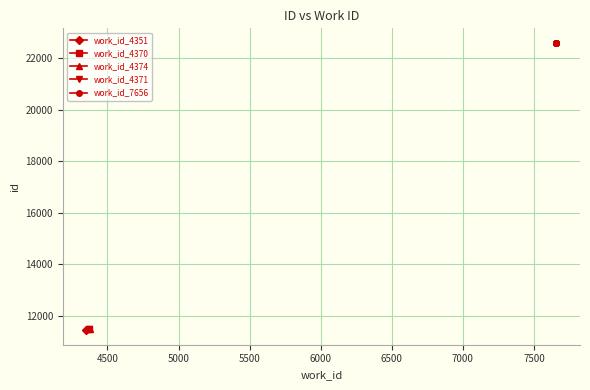

What is the minimum value for work_id_7656?

22588